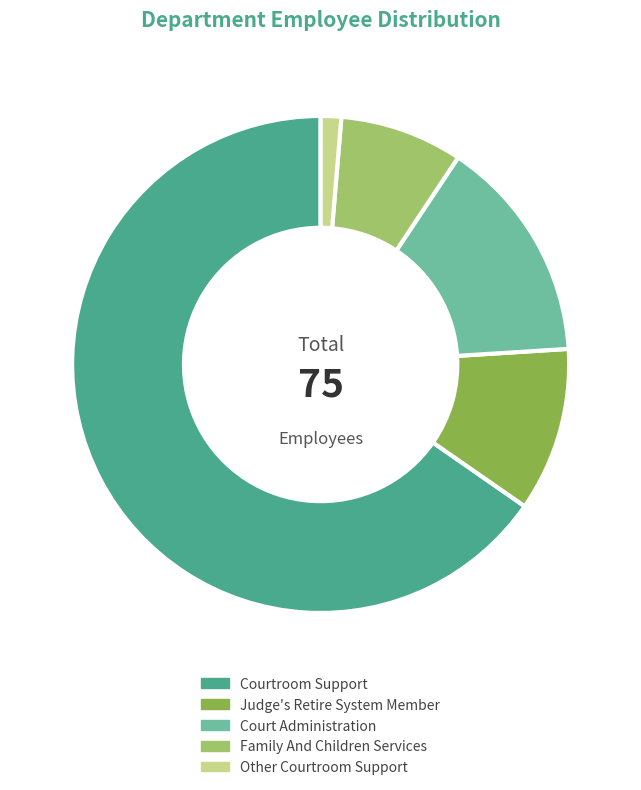

Approximately how many times larger is the value at Other Courtroom Support compared to Family And Children Services?

0.2